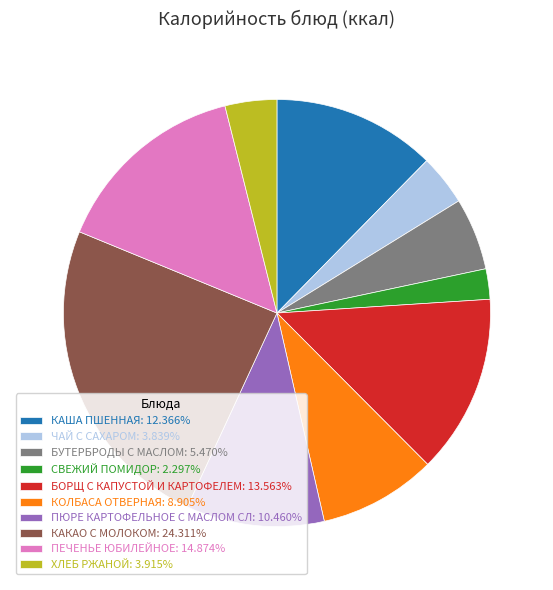

Which slice is the smallest?

СВЕЖИЙ ПОМИДОР